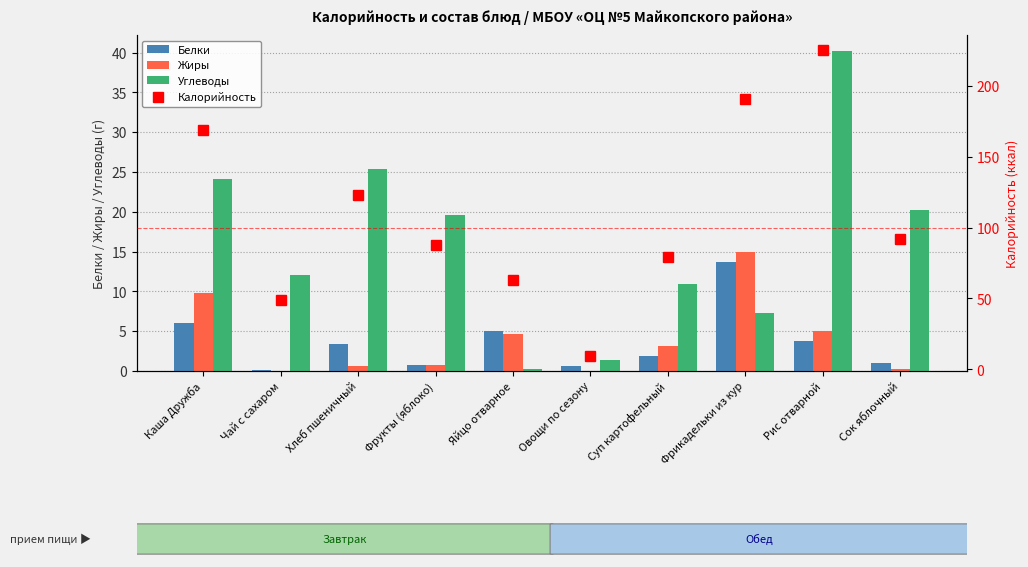

What are all the series names shown in the legend?

Белки, Жиры, Углеводы, Калорийность